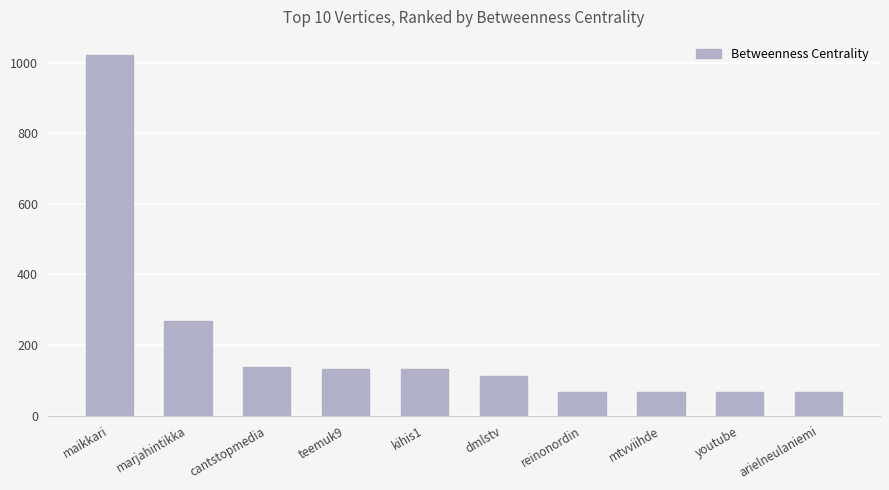

Does the chart contain any negative values?

No